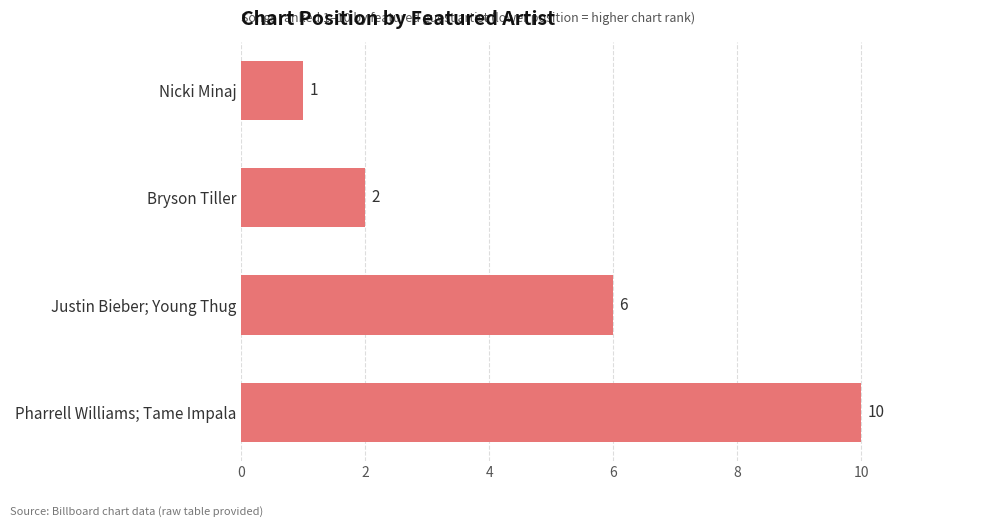

True or false: the data shows 1 at Nicki Minaj.

True